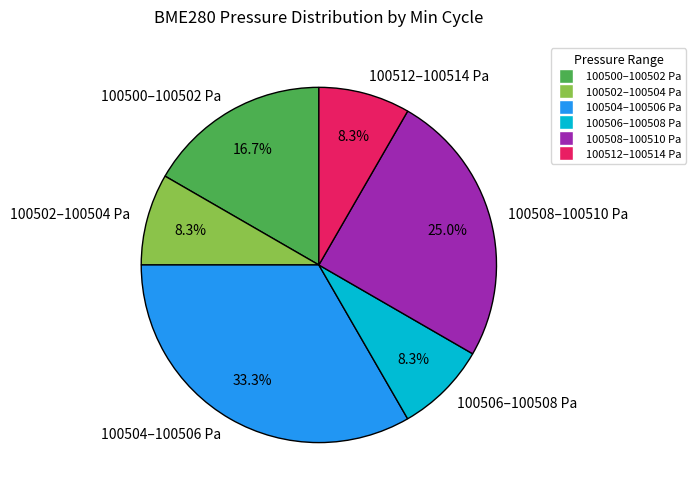

Combined, do 100502–100504 Pa and 100504–100506 Pa account for over 50%?

No